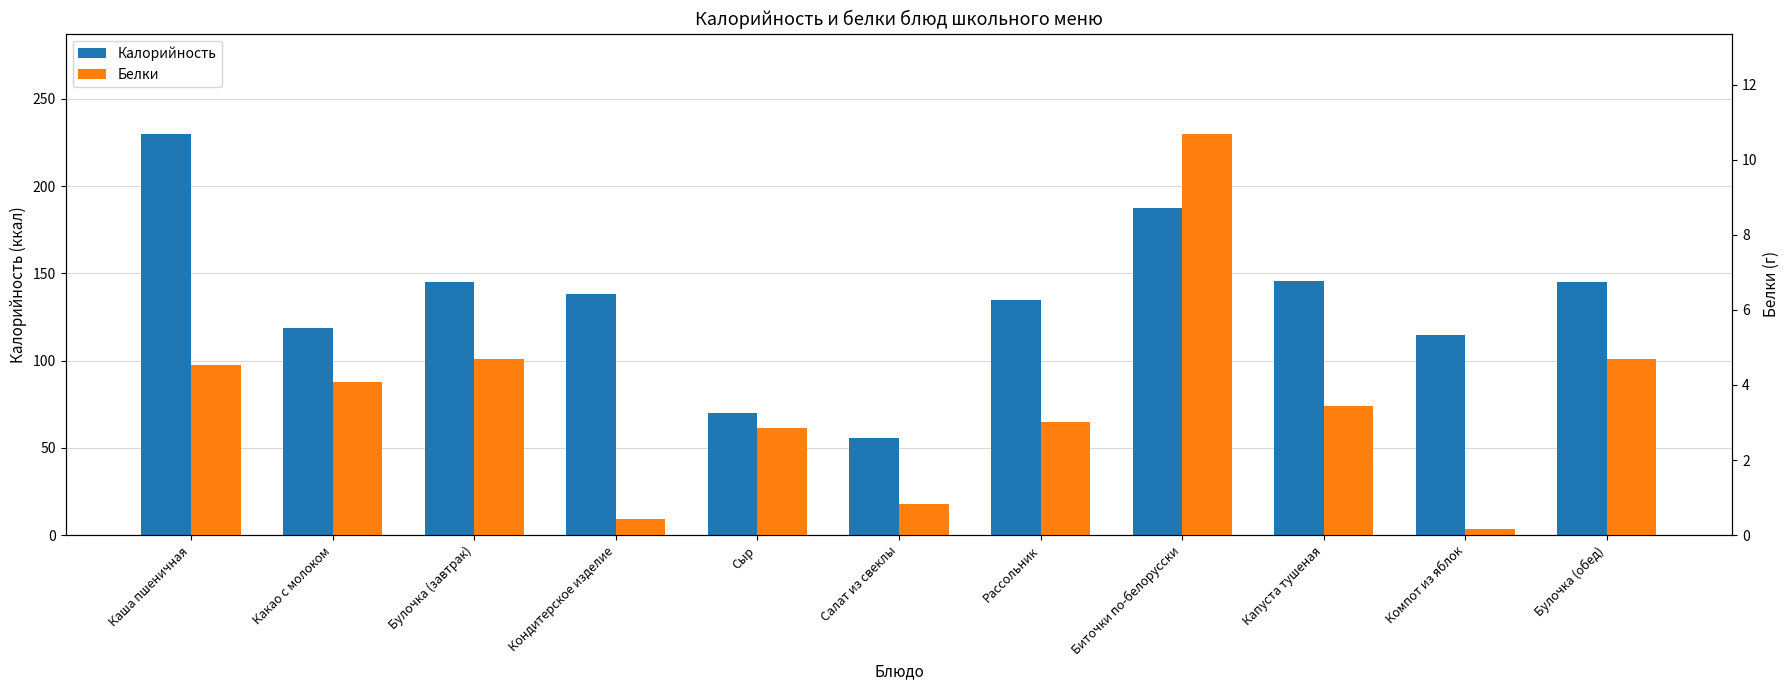

How many bars are there in total?

22